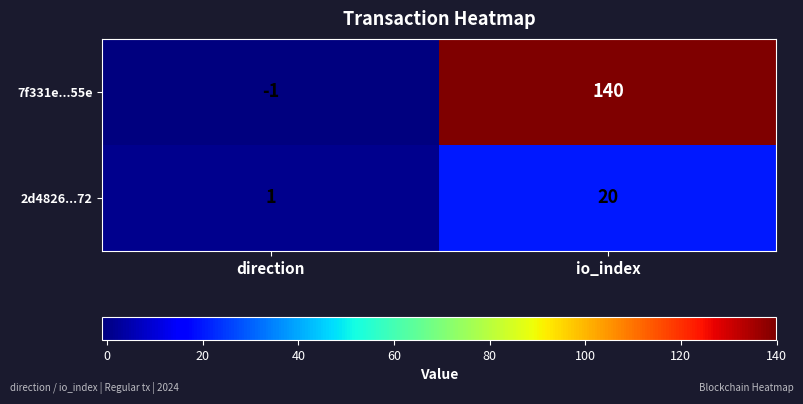

At which label does 7f331e...55e reach its minimum?

direction